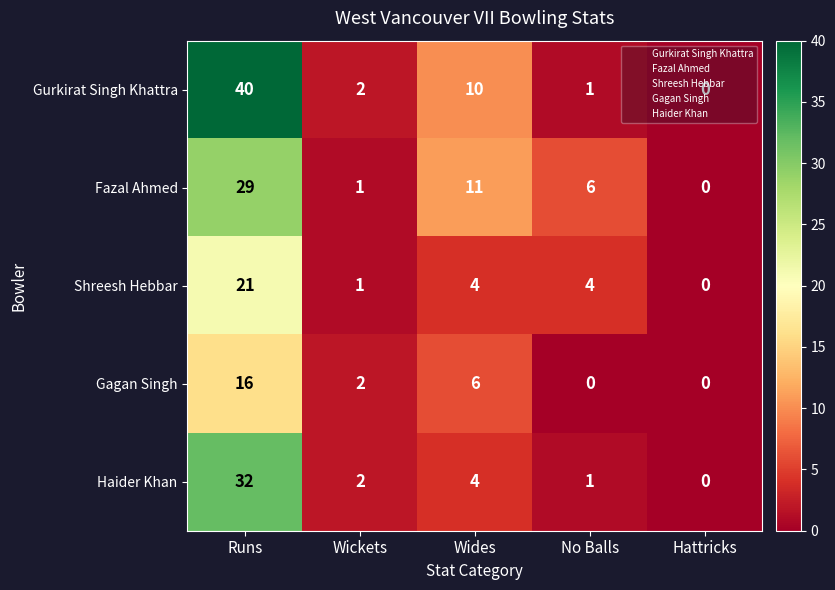

How many series are shown in this chart?

5